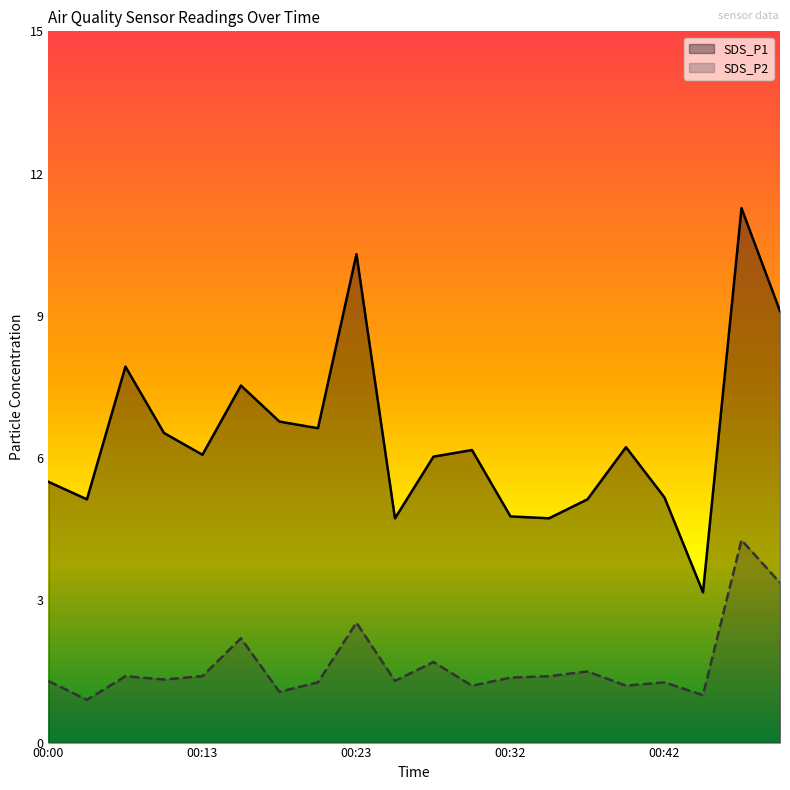

Which has a higher value, 00:20 or 00:40?

00:20